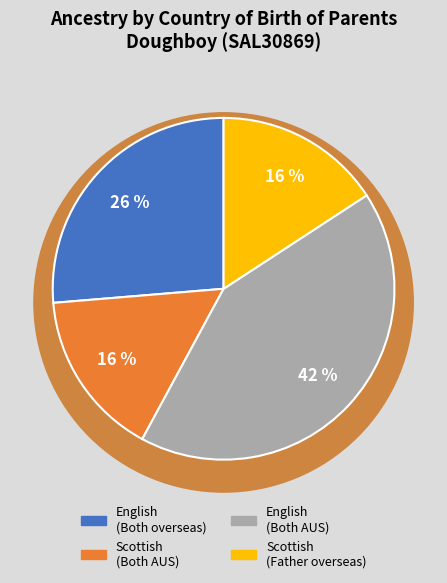

To the nearest percent, what is the difference between the largest and smallest slice percentages?

26%